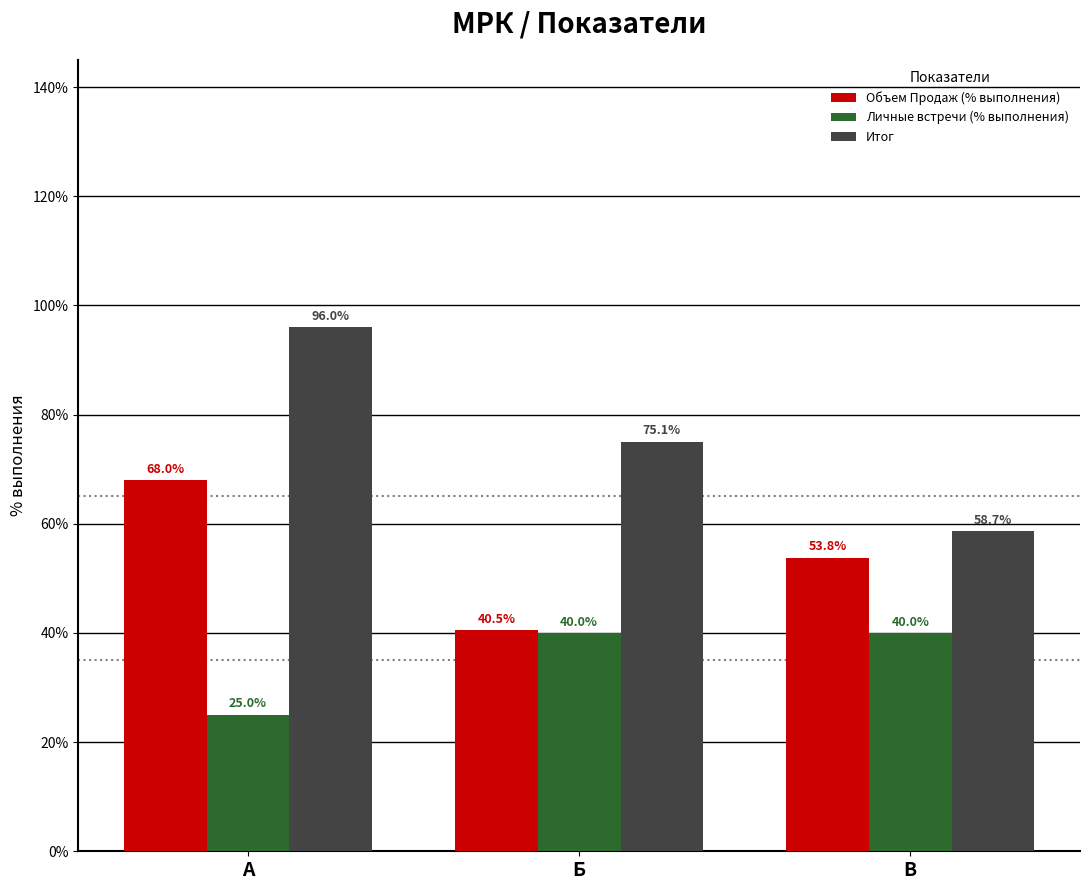

How many values in the Итог series are below 75?

1